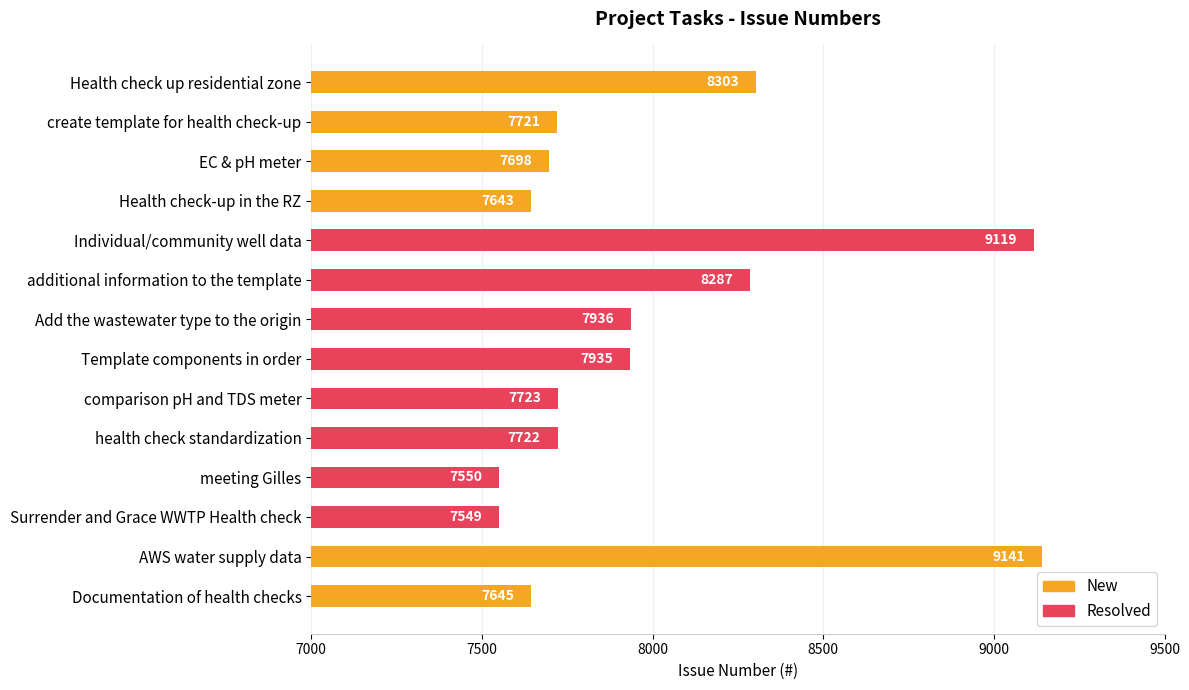

What is the approximate value at Health check up residential zone, to the nearest 100?

8300